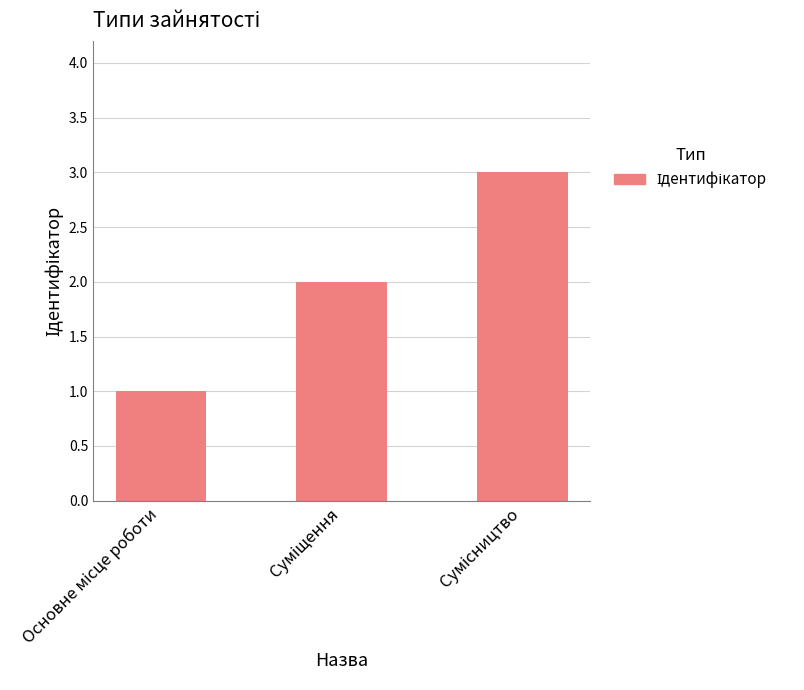

What is the smallest value displayed?

1